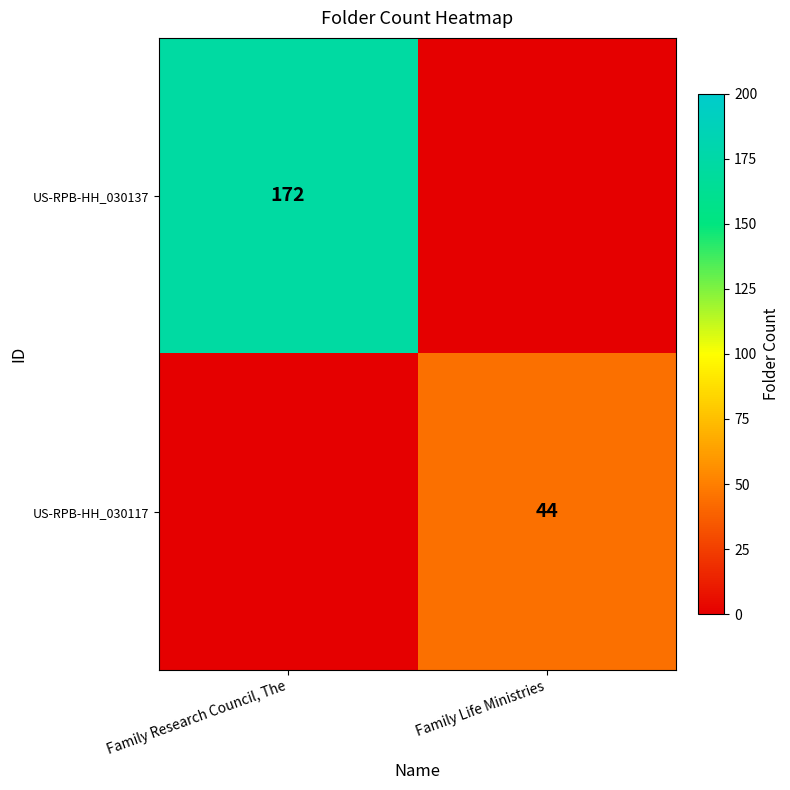

True or false: US-RPB-HH_030117 has a value of 74 at Family Life Ministries.

False